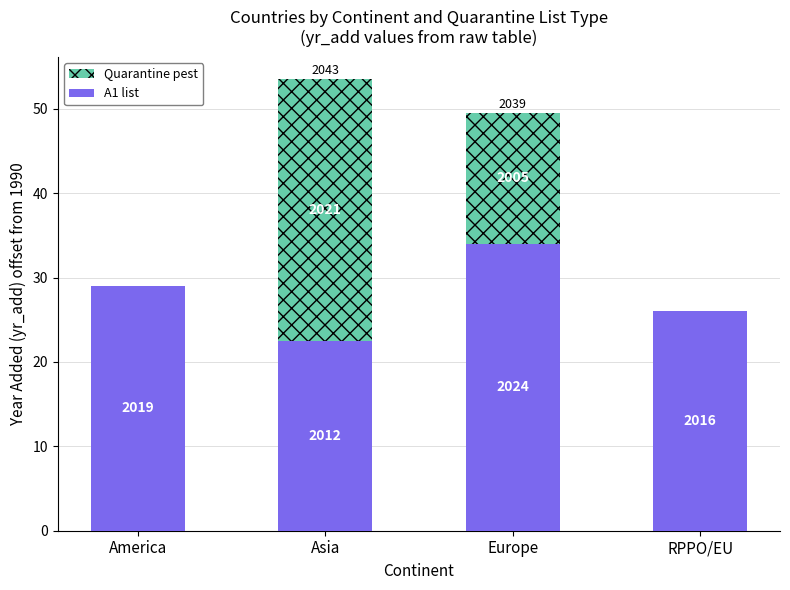

What is the highest value of the A1 list series?

34.0